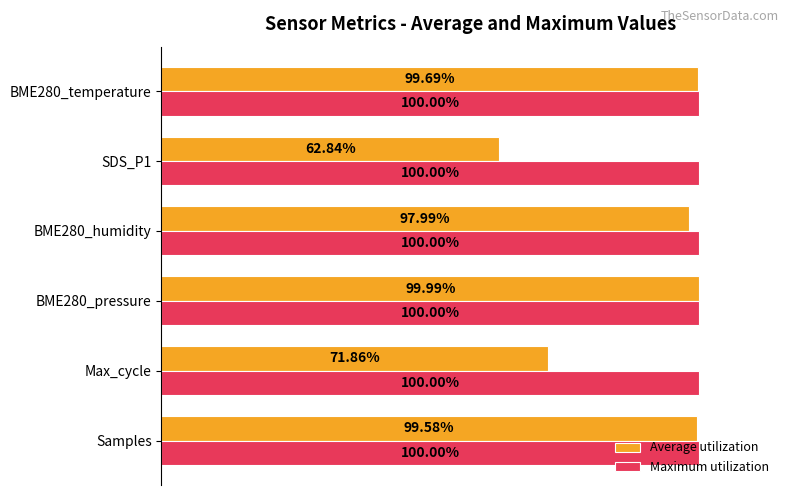

Which series has the largest total across all categories?

Maximum utilization